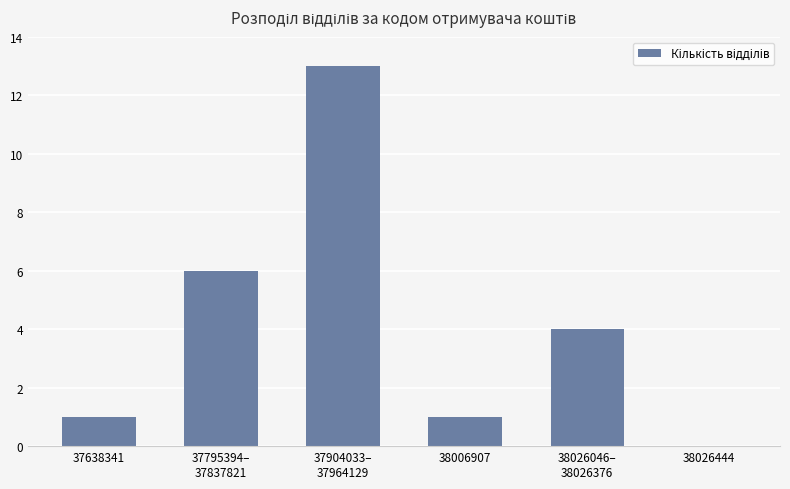

What is the greatest value displayed?

13